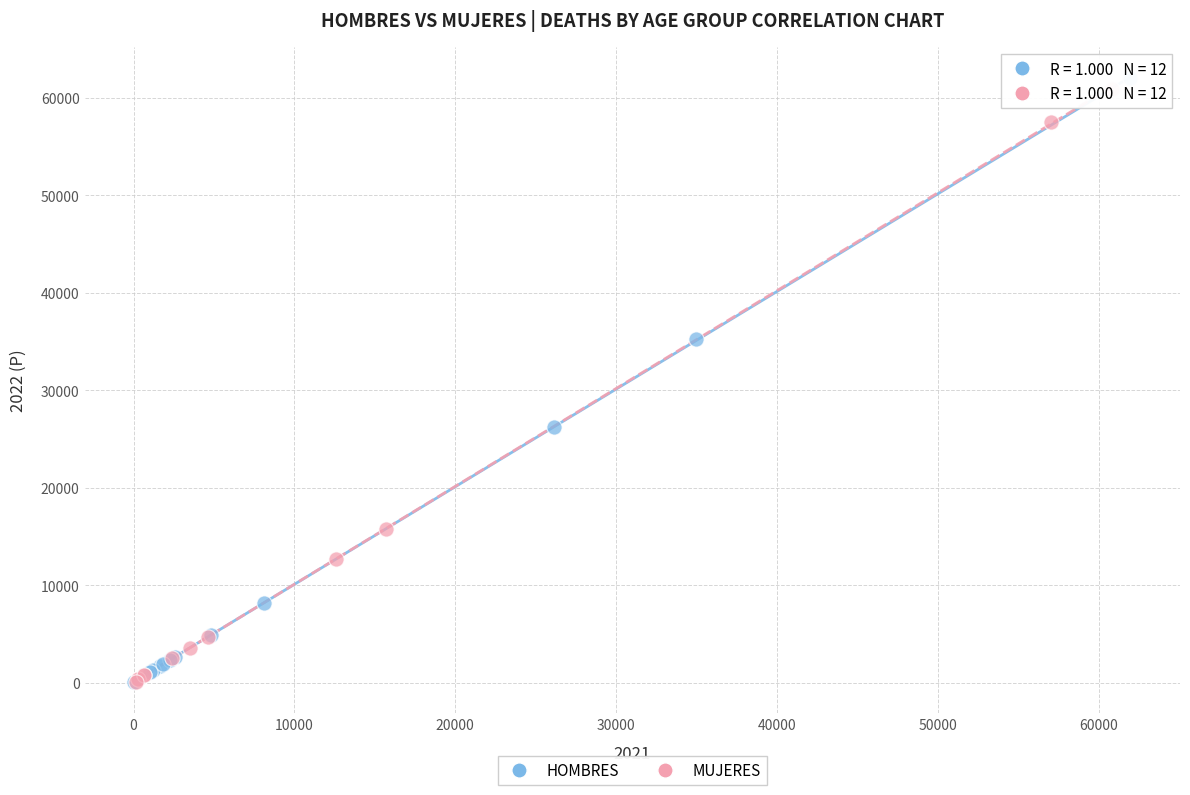

Which series has the largest Y range (max minus min)?

HOMBRES